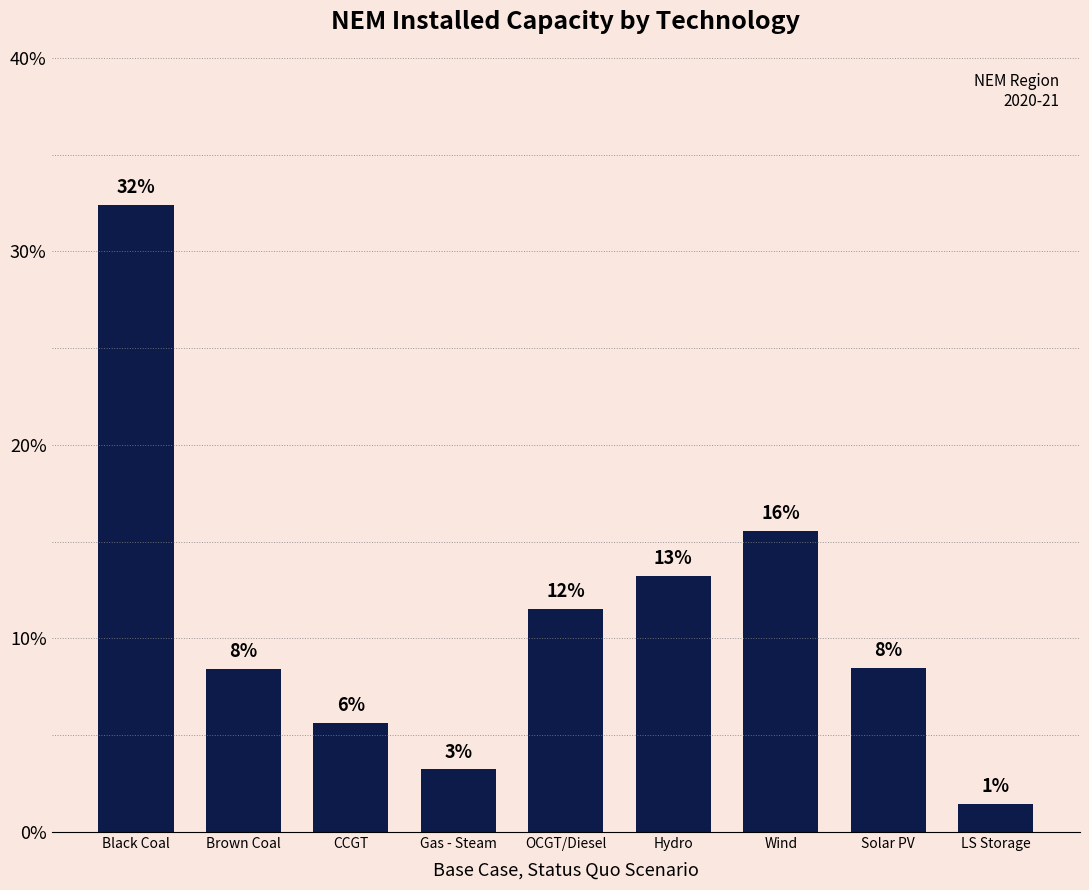

How many bars are there in total?

9